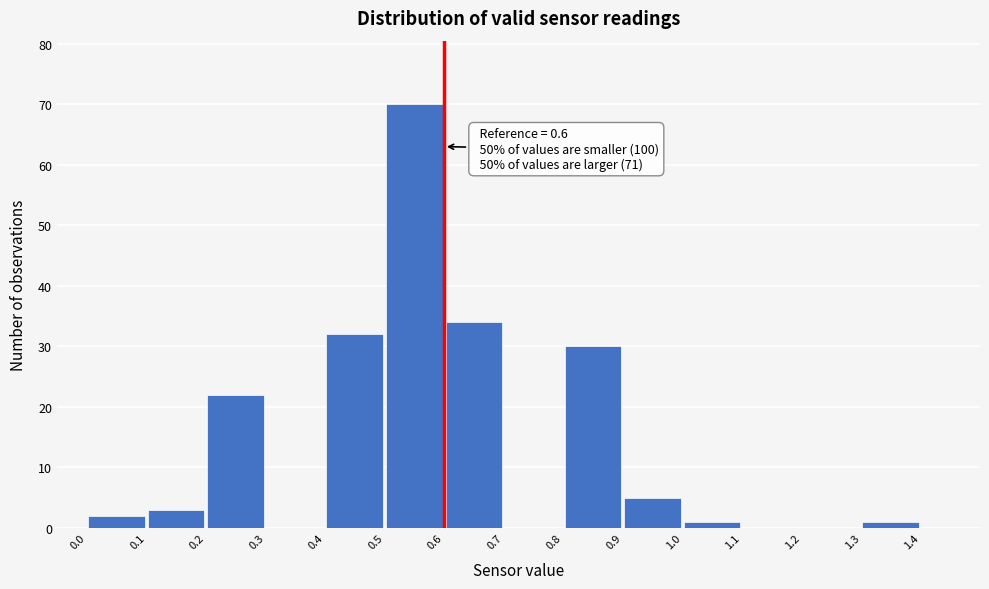

Over which range of the x-axis is the bar tallest?

0.5 to 0.6